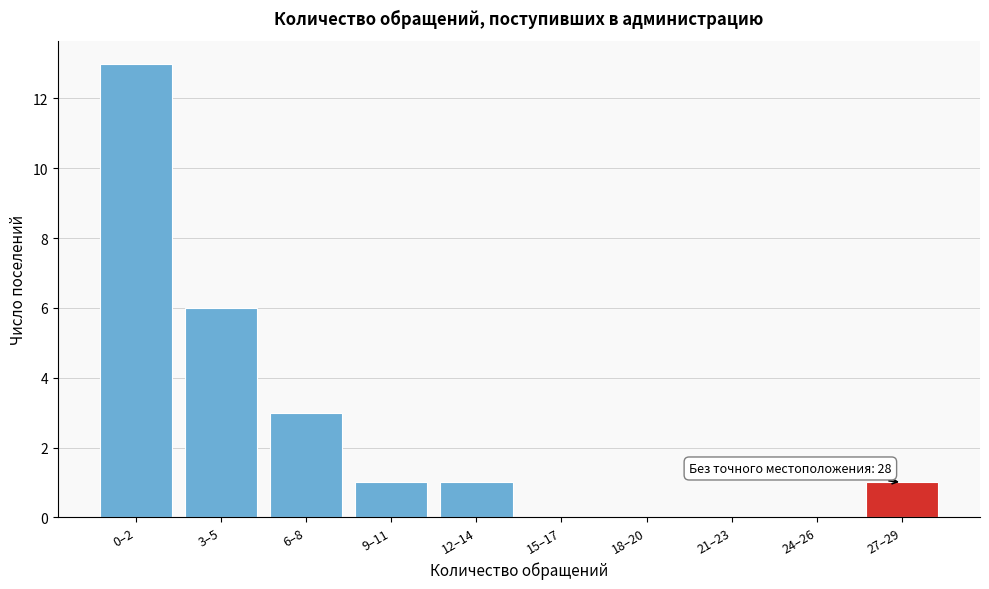

Reading left to right, transcribe all the data shown in this chart.

0–2=13	3–5=6	6–8=3	9–11=1	12–14=1	15–17=0	18–20=0	21–23=0	24–26=0	27–29=1